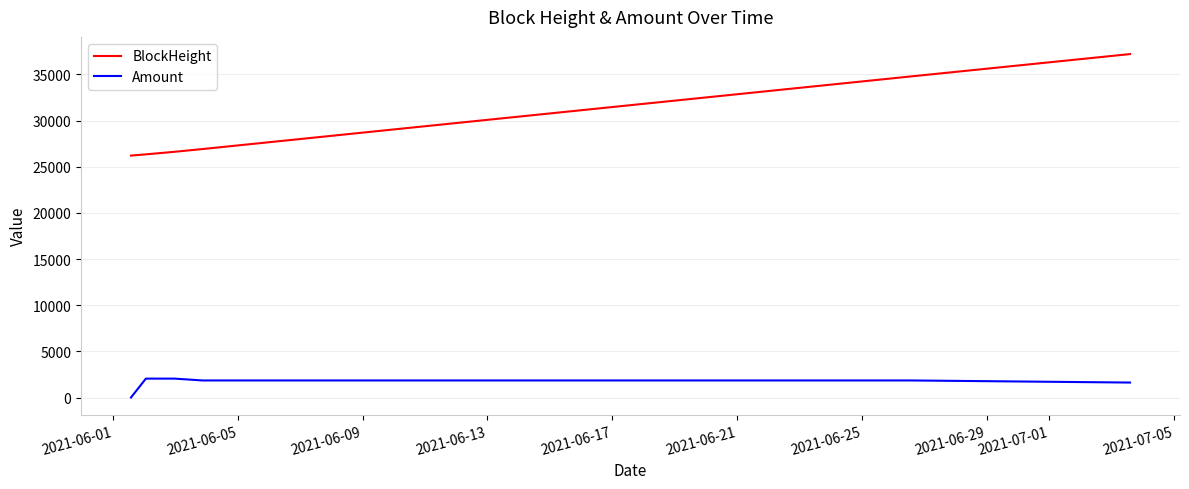

What is the difference between the second highest and minimum values in the BlockHeight series?

10968.0